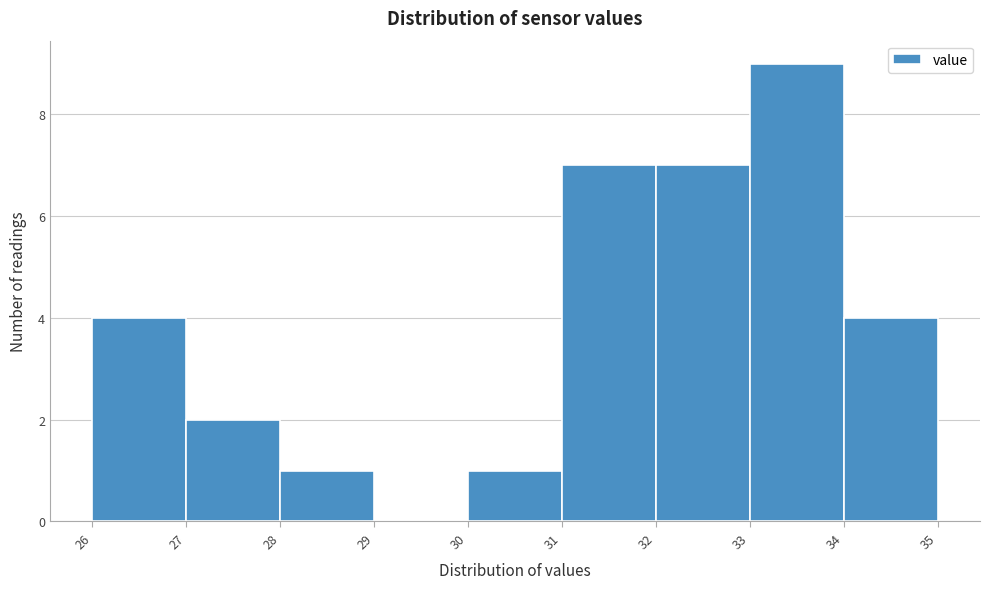

What is the height of the bar covering 33 to 34 on the x-axis? The values are not printed on the chart, so give them approximately, as read against the axis.

9